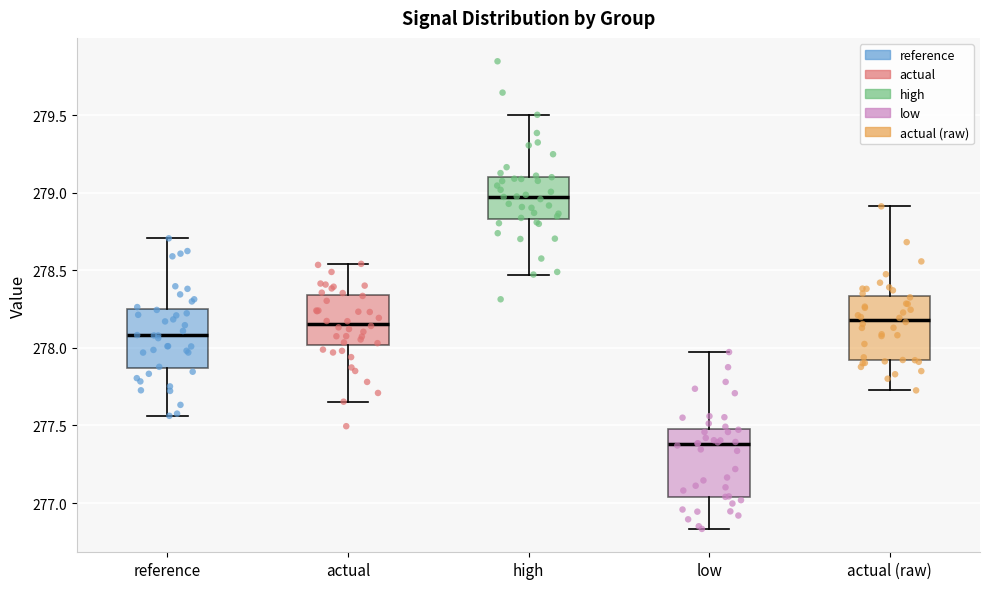

Where is the lower edge of the box for high on the y-axis? The values are not printed on the chart, so give them approximately, as read against the axis.

278.85